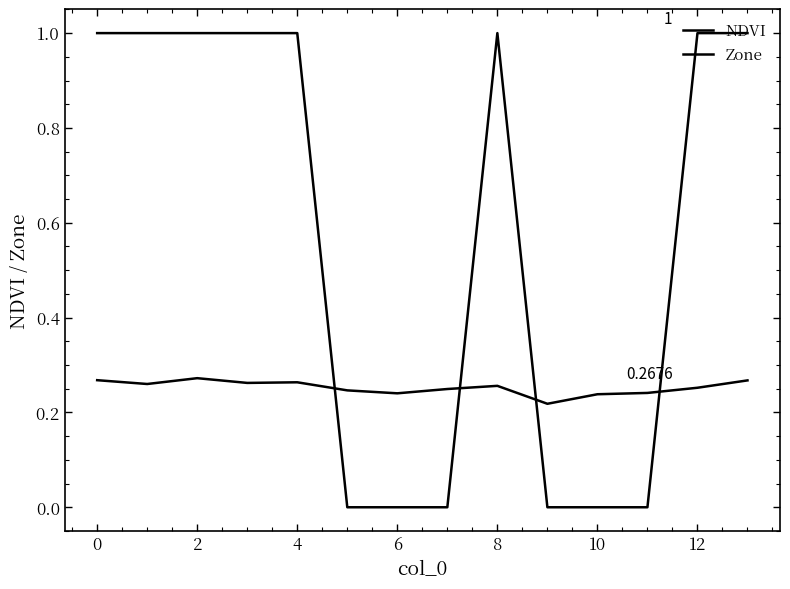

What is the difference between the maximum and minimum values in the NDVI series?

0.1